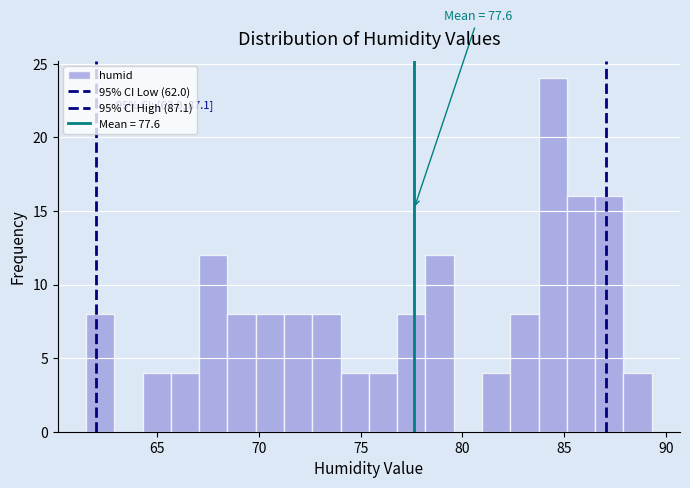

Around what value on the x-axis is the tallest bar? Give the approximate position of its centre, as read against the axis.

84.5